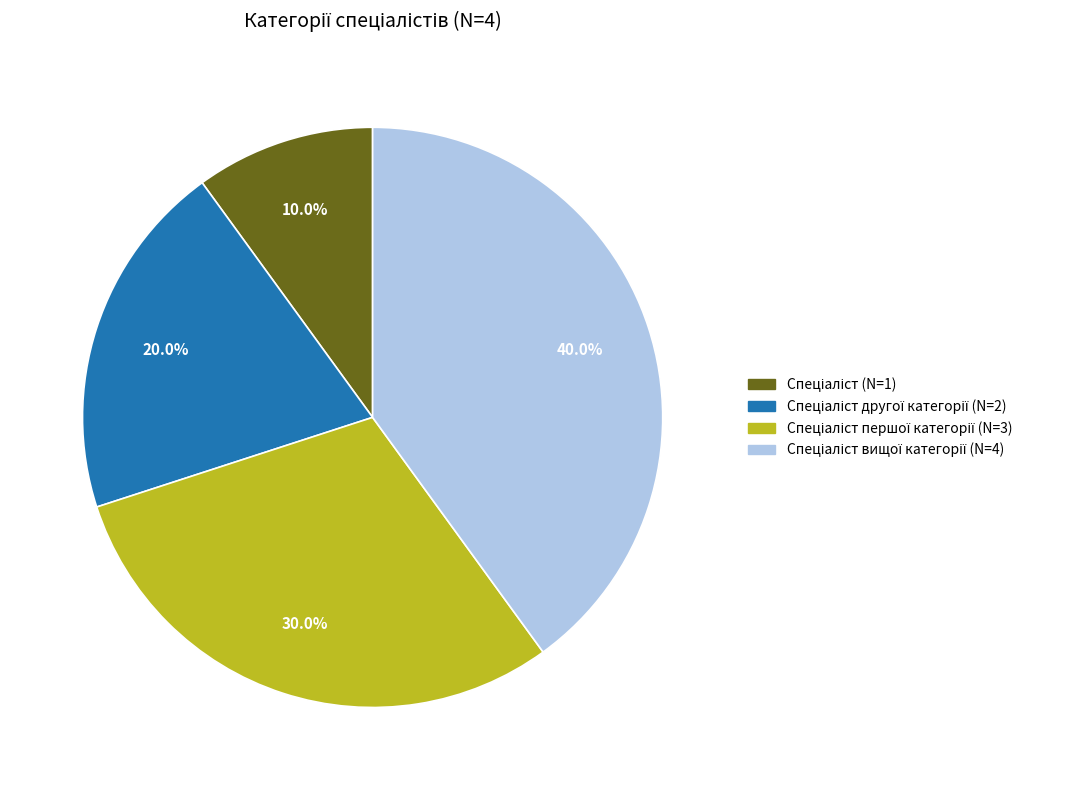

Is there any slice that represents more than half of the pie?

No